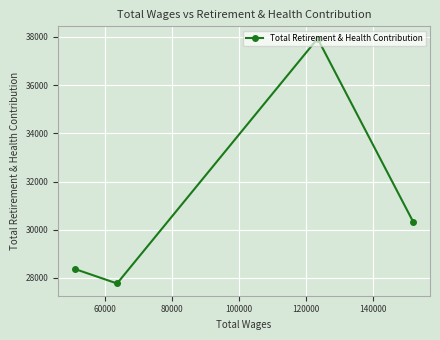

True or false: the data has more than 0 interior local peaks.

True